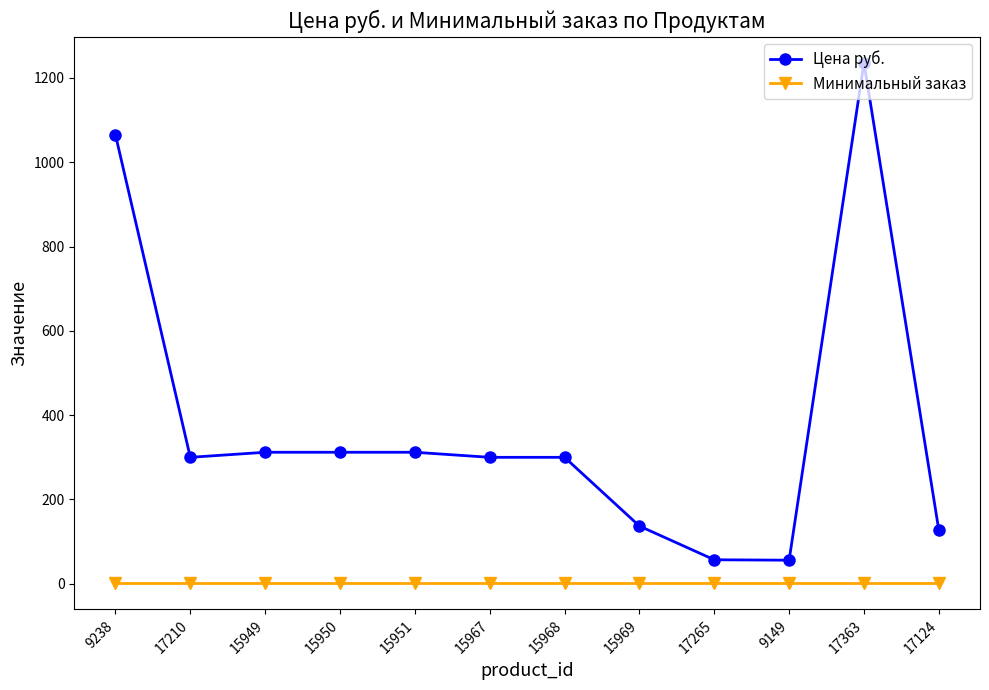

What are all the series names shown in the legend?

Цена руб., Минимальный заказ